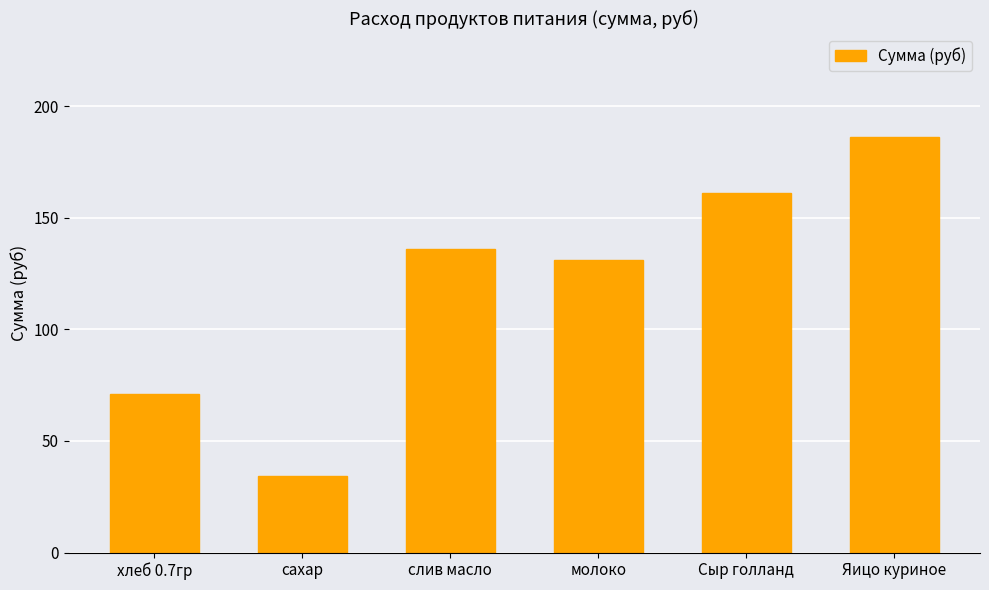

What is the sum of all values?

719.3